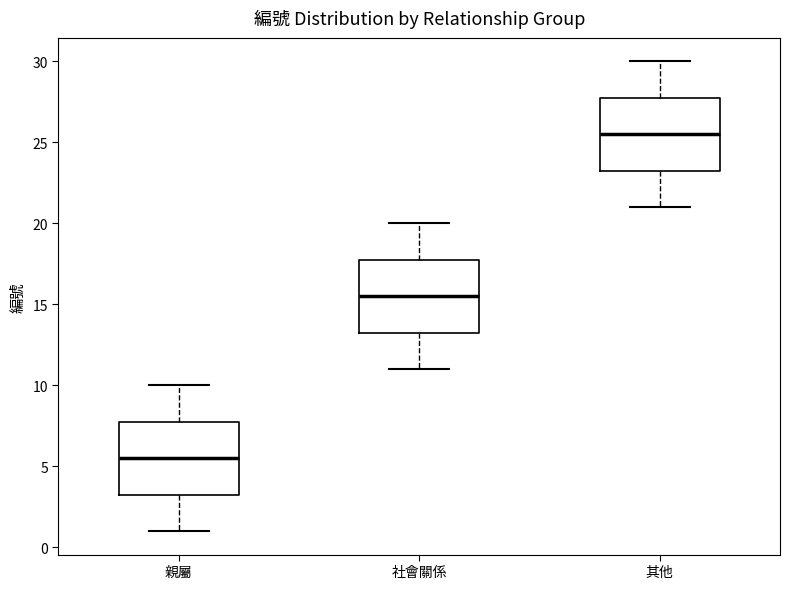

Reading left to right, read every box against the y-axis: the position of its median line, the range the box covers, and the ends of its whiskers. The values are not printed on the chart, so give them approximately, as read against the axis.

親屬: median 5.5, box 3.5 to 8.0, whiskers 1.0 to 10.0
社會關係: median 15.5, box 13.5 to 18.0, whiskers 11.0 to 20.0
其他: median 25.5, box 23.5 to 28.0, whiskers 21.0 to 30.0